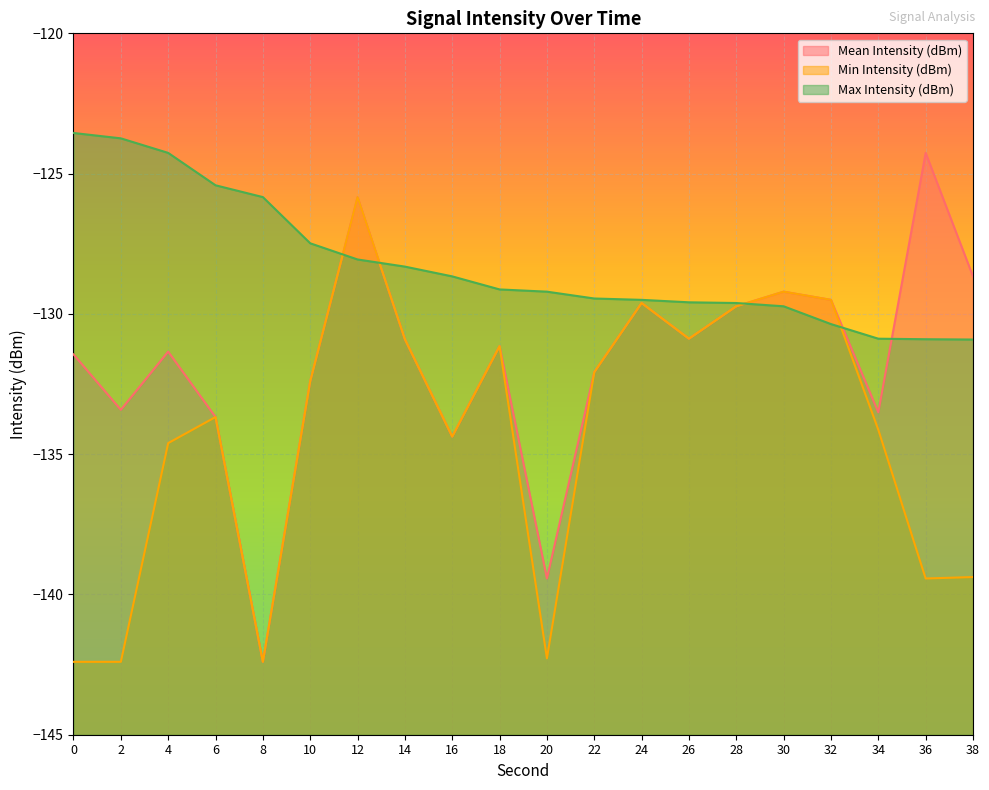

At which label is Min Intensity (dBm) closest to -134?

34